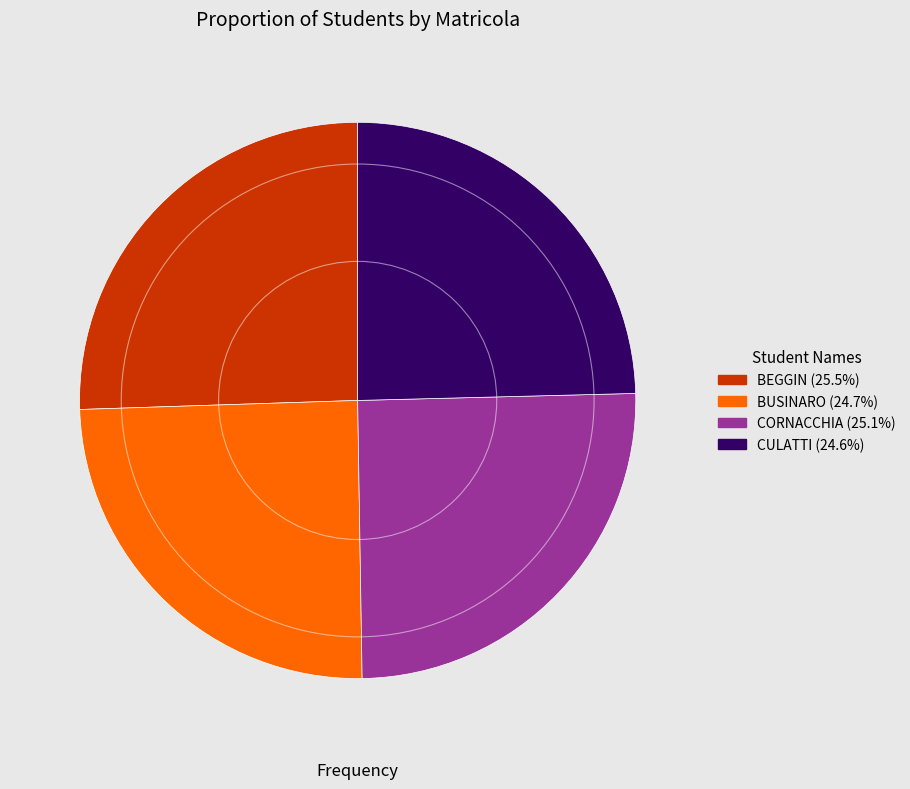

True or false: CULATTI accounts for 11% of the total.

False